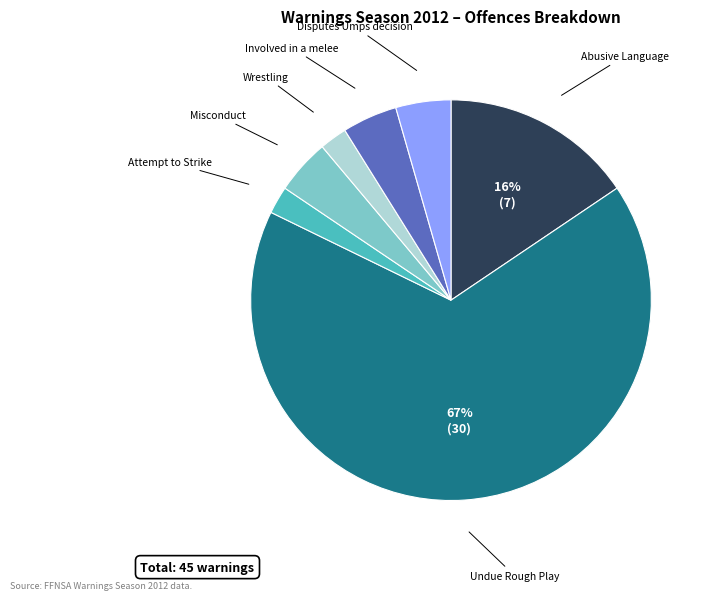

Between Misconduct and Abusive Language, which is larger?

Abusive Language